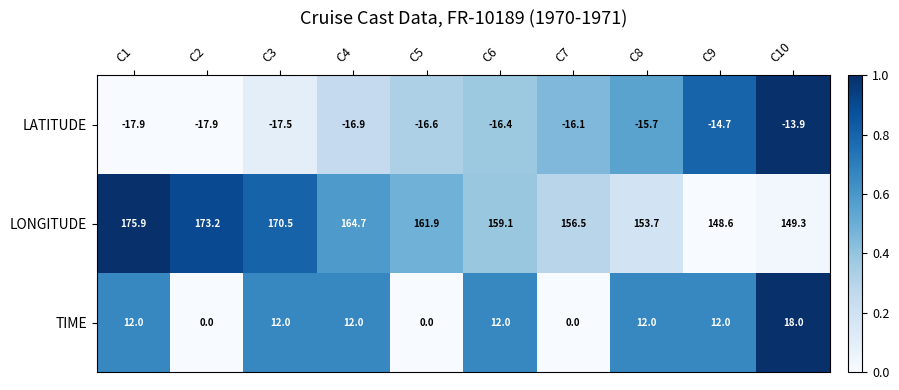

Reading left to right, list all the values displayed in this chart.

LATITUDE: C1=-17.9	C2=-17.9	C3=-17.5	C4=-16.9	C5=-16.6	C6=-16.4	C7=-16.1	C8=-15.7	C9=-14.7	C10=-13.9
LONGITUDE: C1=175.9	C2=173.2	C3=170.5	C4=164.7	C5=161.9	C6=159.1	C7=156.5	C8=153.7	C9=148.6	C10=149.3
TIME: C1=12.0	C2=0.0	C3=12.0	C4=12.0	C5=0.0	C6=12.0	C7=0.0	C8=12.0	C9=12.0	C10=18.0